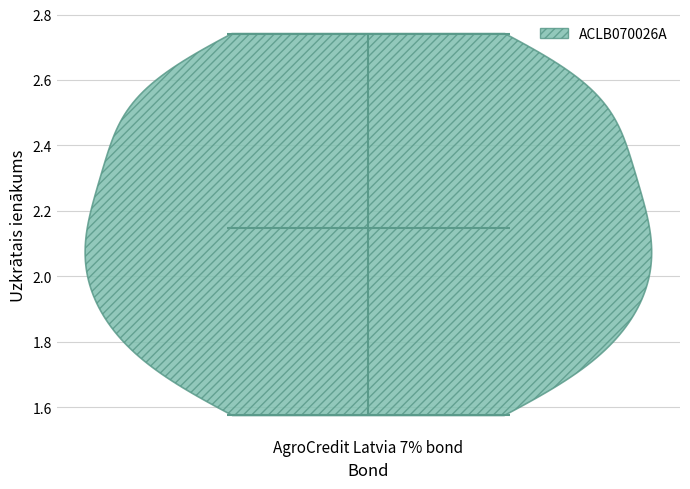

Read this violin plot against the y-axis: where its median line is, and the lowest and highest points the violin reaches. The values are not printed on the chart, so give them approximately, as read against the axis.

median line 2.14, lowest point 1.58, highest point 2.74